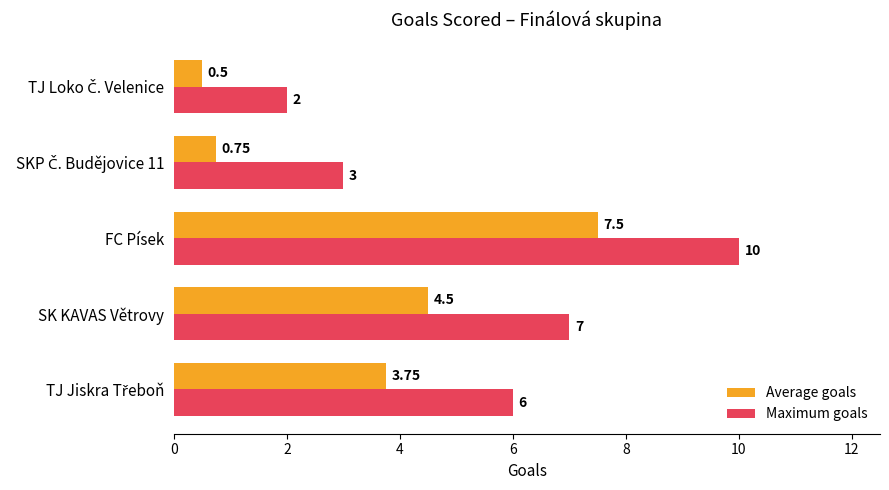

What are all the series names shown in the legend?

Average goals, Maximum goals